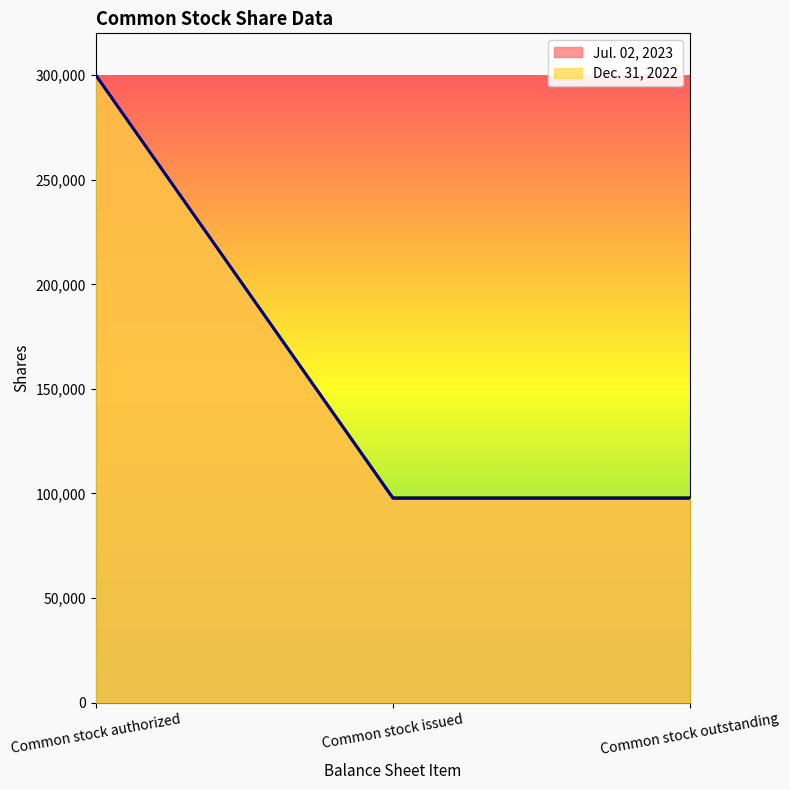

Does the chart have visible grid lines?

No